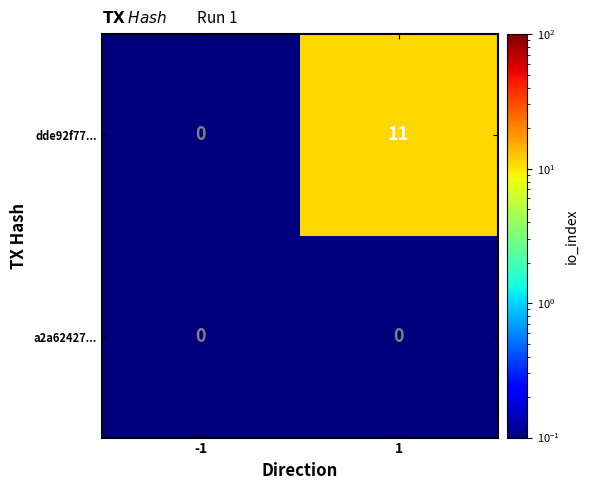

What is the difference between the dde92f77... values at -1 and 1?

11